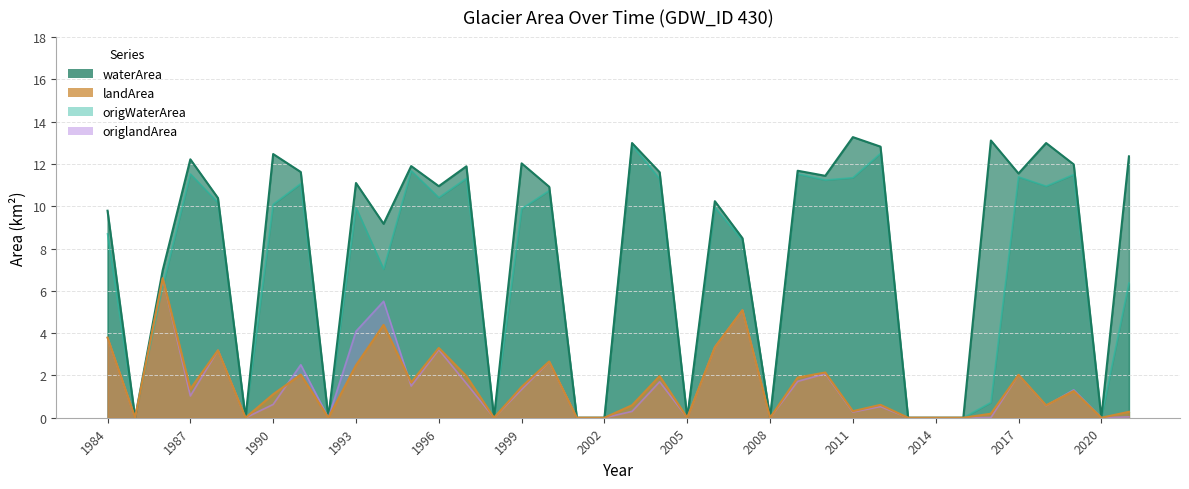

At which category does the chart reach its minimum across all series?

1985